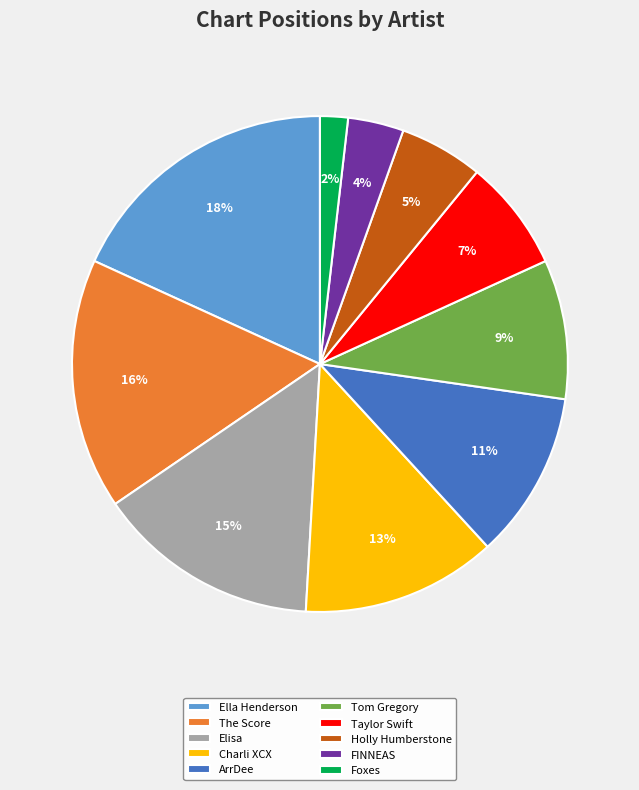

Do Charli XCX and Tom Gregory together represent more than half of the pie?

No